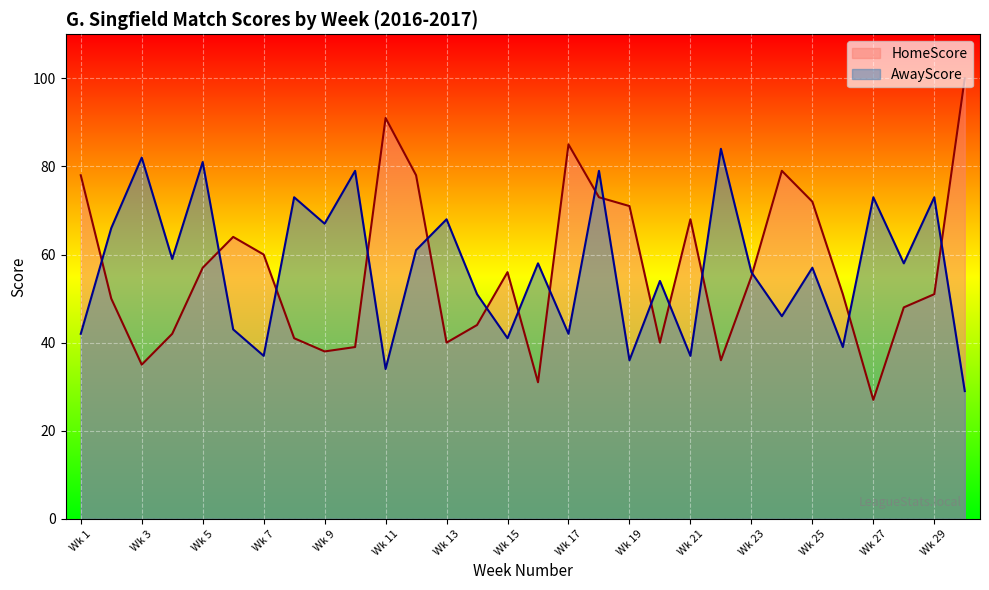

At which category does AwayScore reach its first local valley?

4